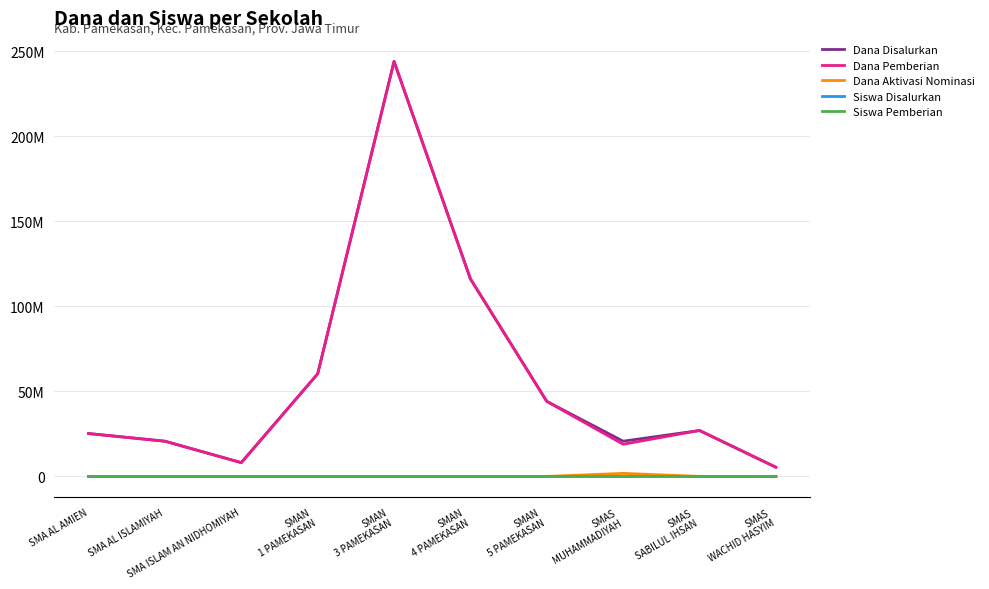

What are all the series names shown in the legend?

Dana Disalurkan, Dana Pemberian, Dana Aktivasi Nominasi, Siswa Disalurkan, Siswa Pemberian